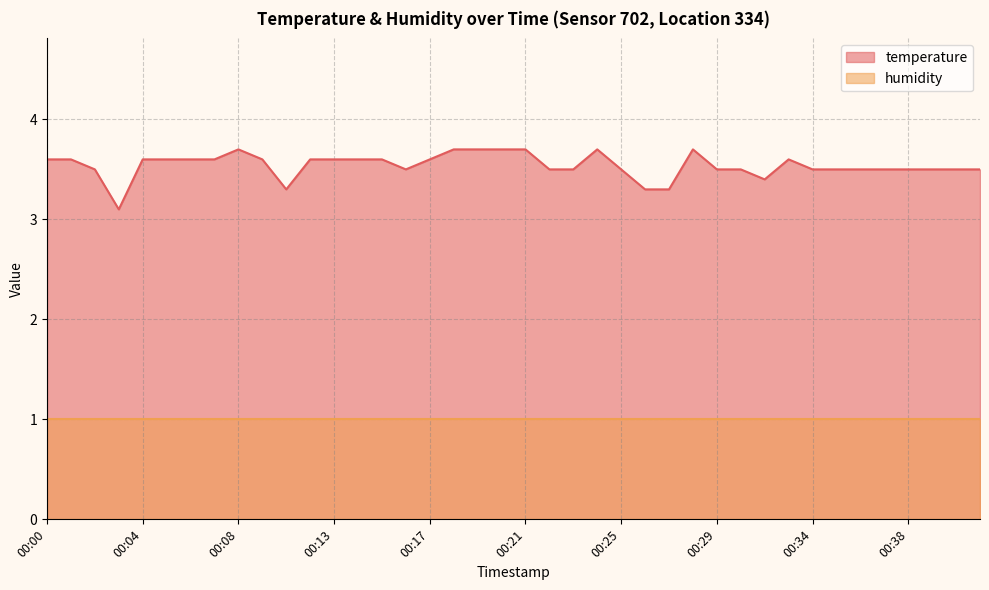

Does the chart display data point markers on the line(s)?

No